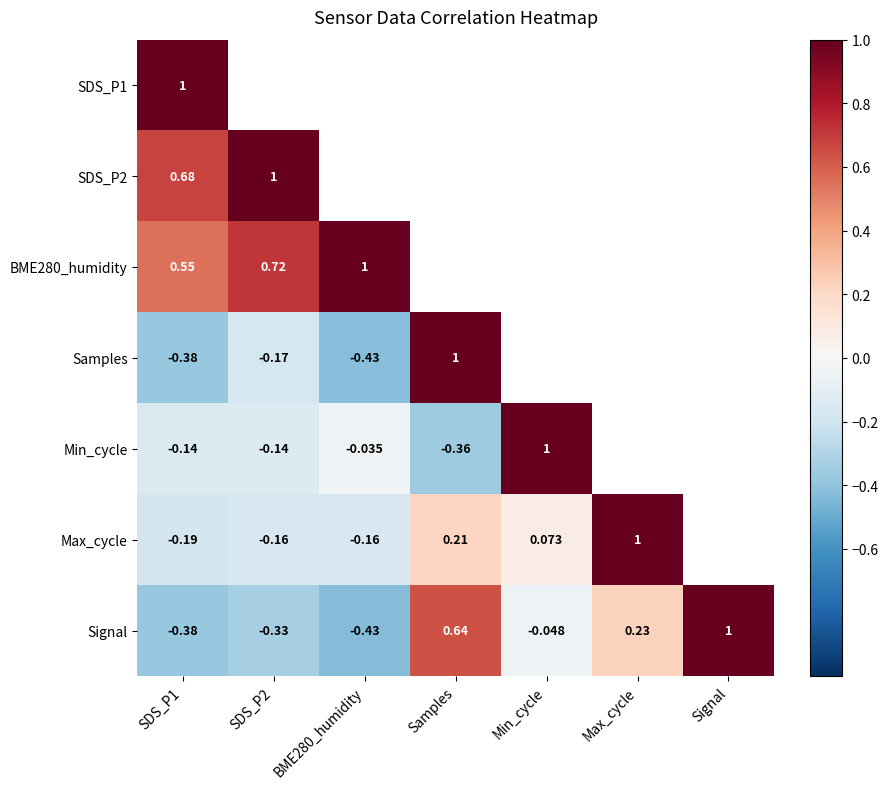

Is the value of BME280_humidity at SDS_P1 greater than the value of Signal at SDS_P1?

Yes